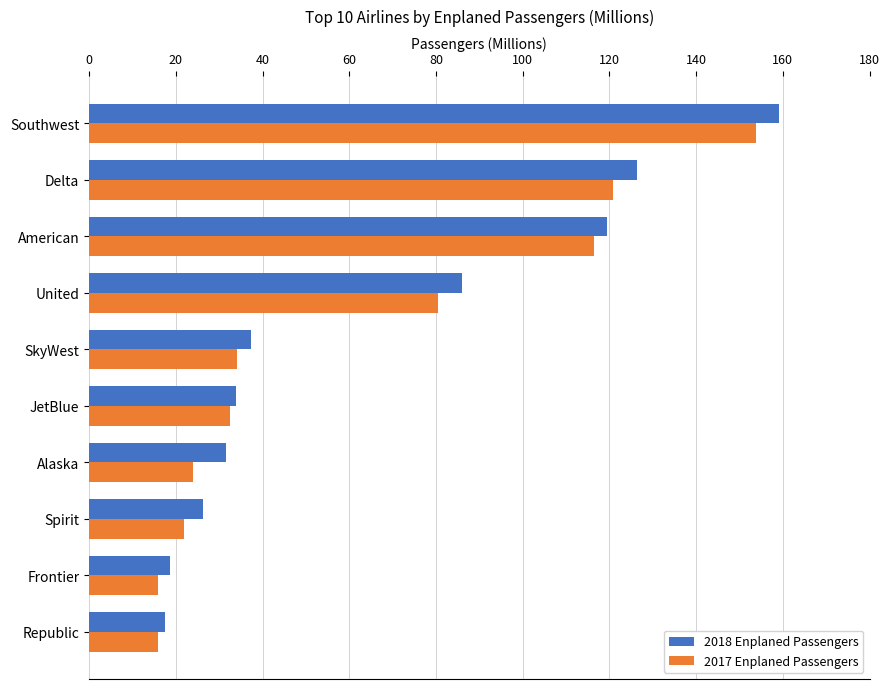

What is the smallest value displayed?

15.8